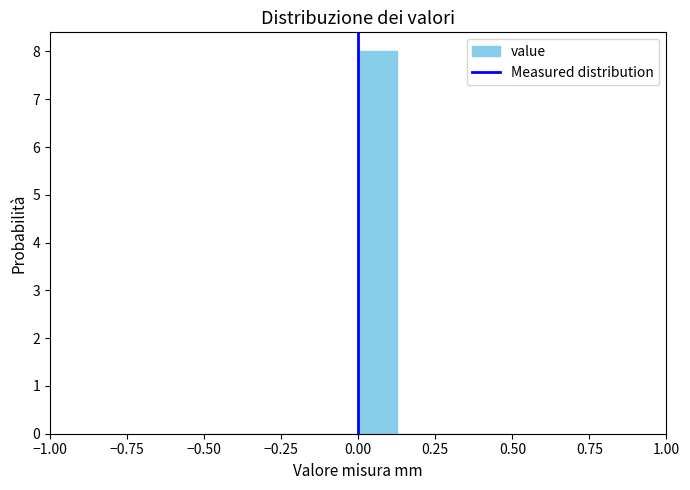

Around what value on the x-axis is the tallest bar? Give the approximate position of its centre, as read against the axis.

0.05